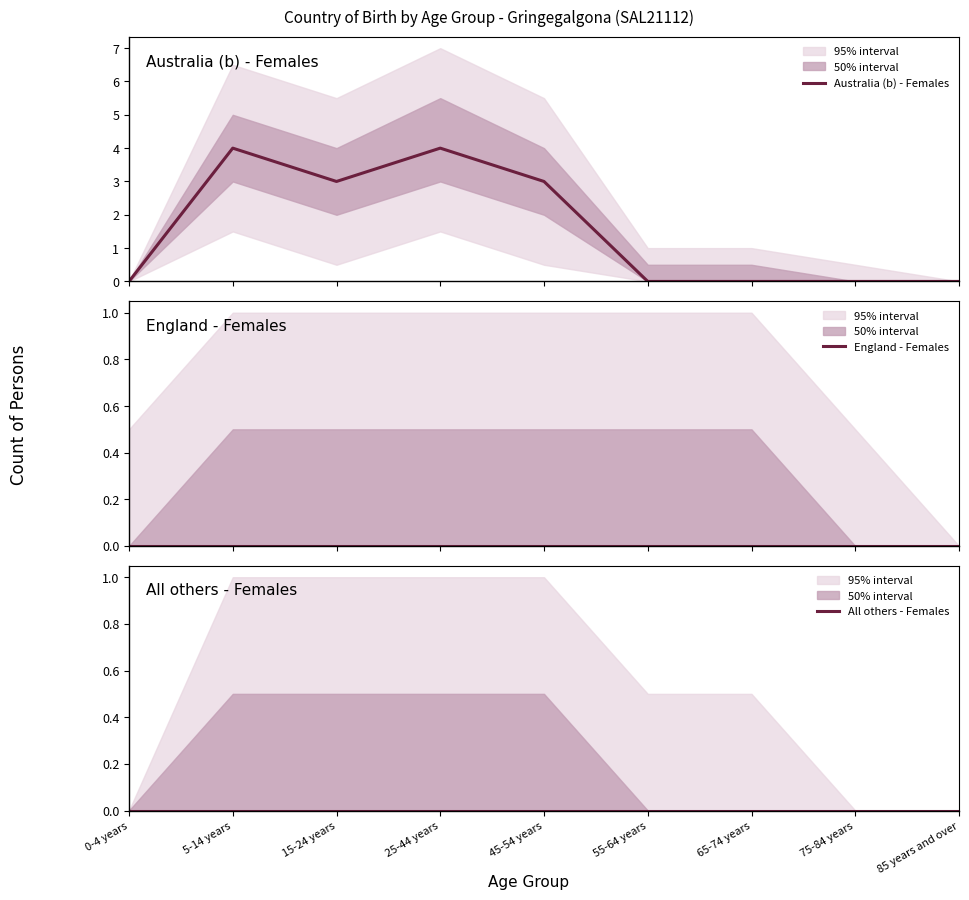

True or false: England - Females has more than 1 points higher than both neighbors.

False